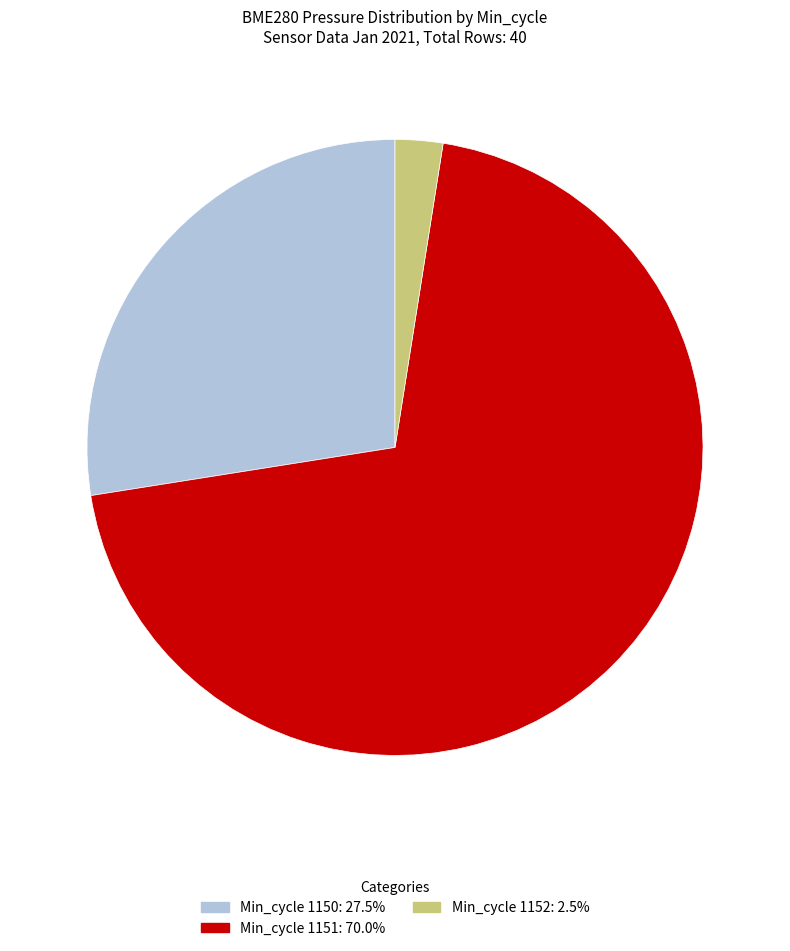

Is there any slice that represents more than half of the pie?

Yes